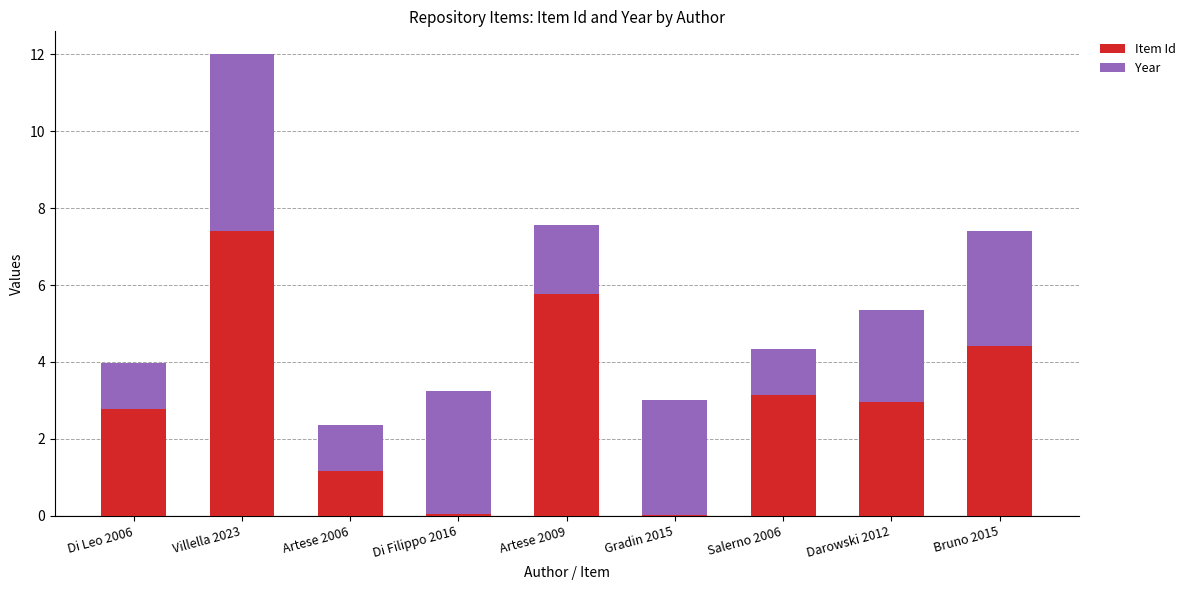

The Item Id series shows 1.7 at Artese 2009. True or false?

False